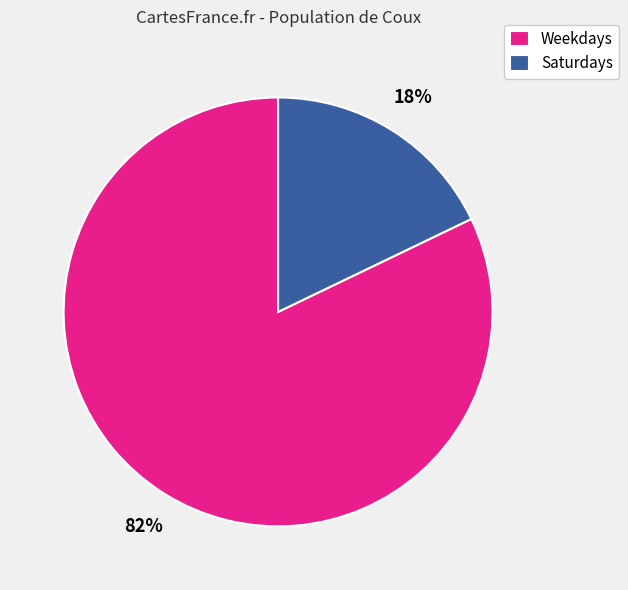

How many segments does this pie chart have?

2